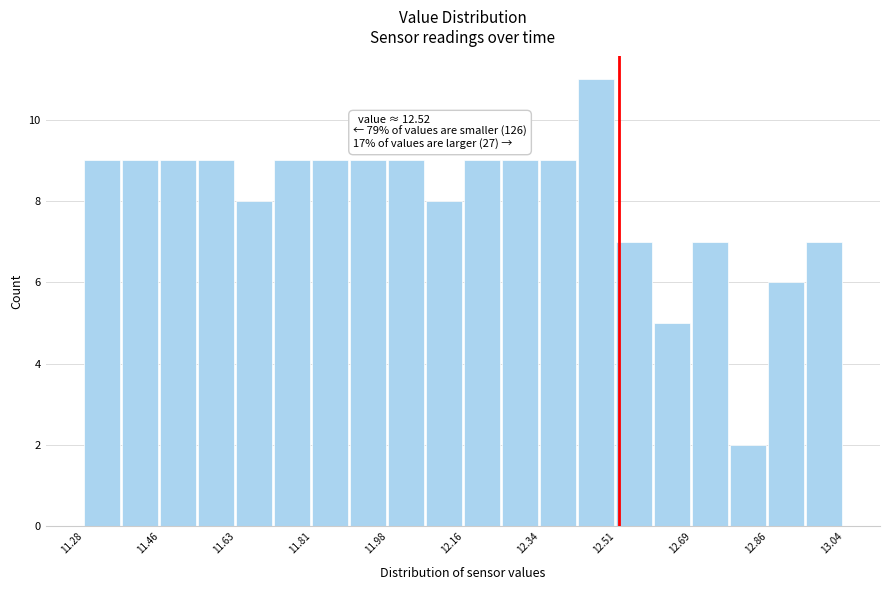

Which range on the x-axis has the tallest bar?

12.424 to 12.512